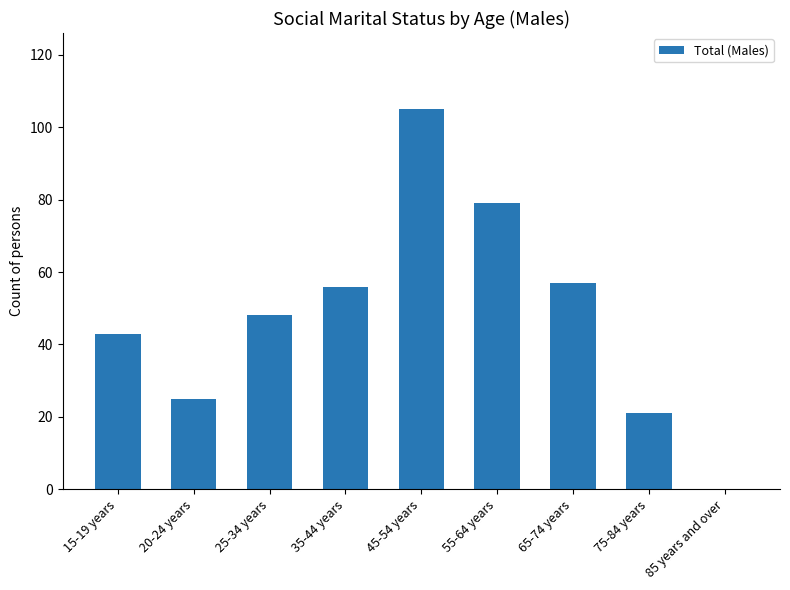

What is the sum of all values?

434